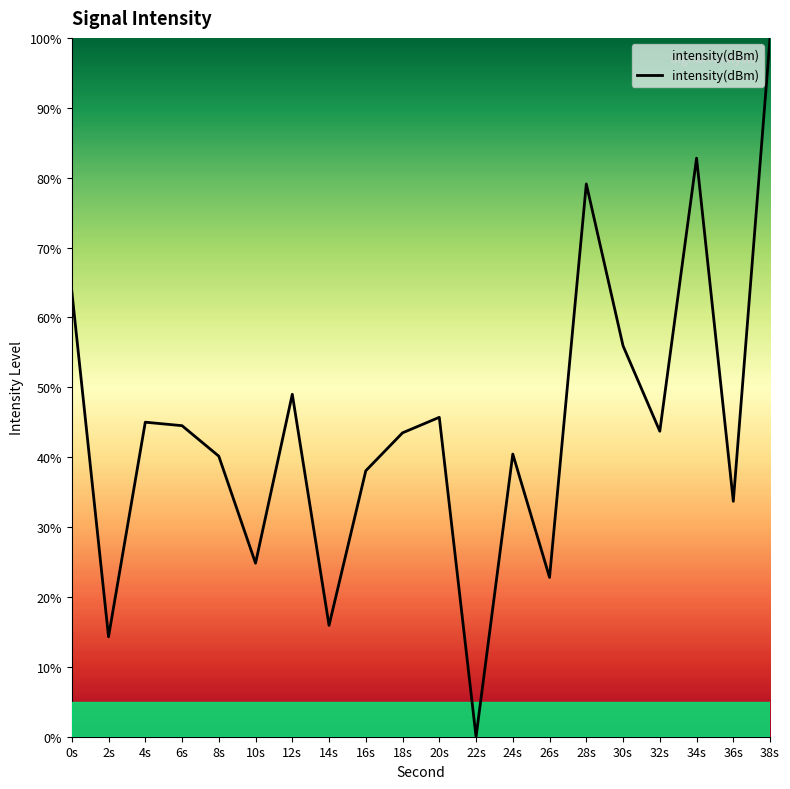

What is the change in value from 16s to 18s?

+5.4